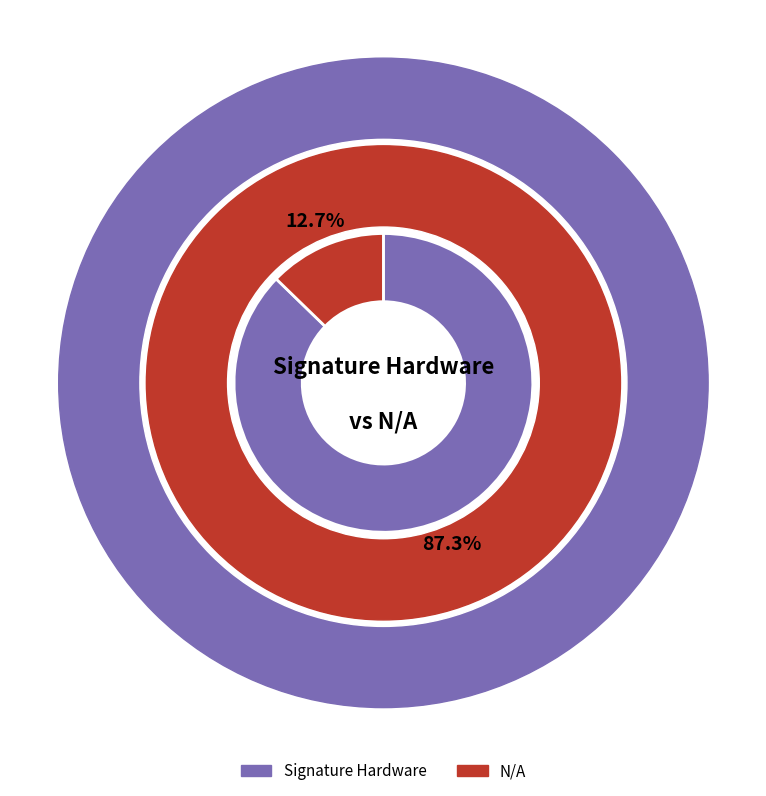

To the nearest percent, what is the difference between the N/A and Signature Hardware slice percentages?

75%